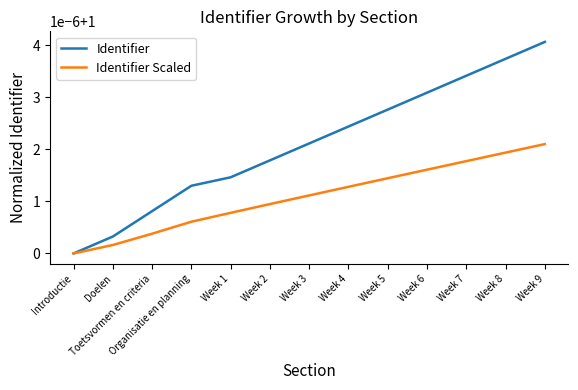

What position from the left is Week 5?

9